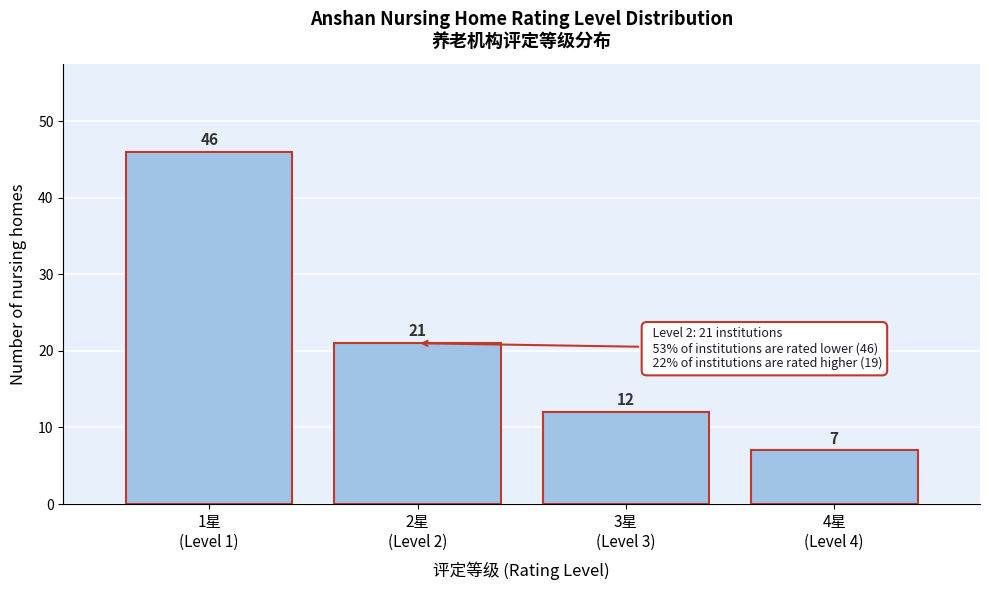

Reading right to left, extract all data points from this chart.

7	12	21	46